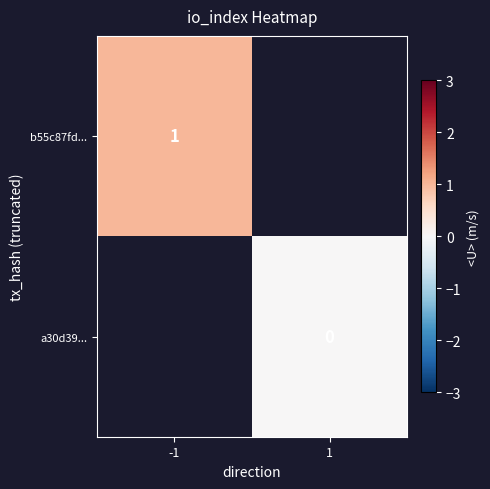

Between 1 and -1, which is larger?

-1